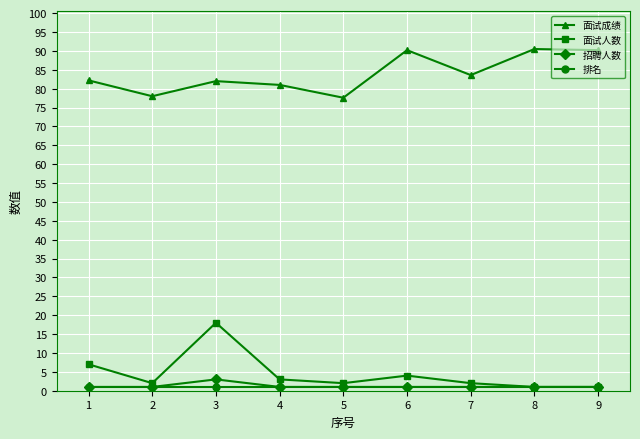

At which category does 面试人数 reach its first local peak?

3